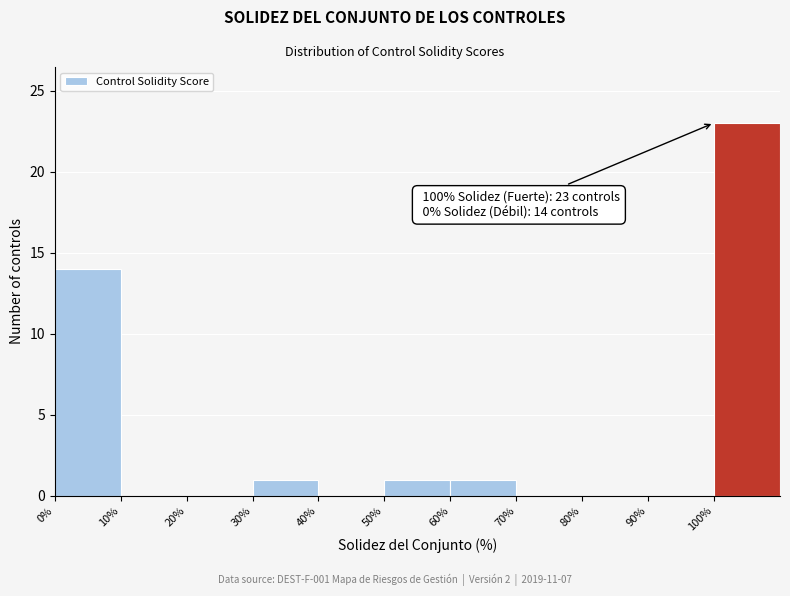

Which range on the x-axis has the tallest bar?

100 to 110